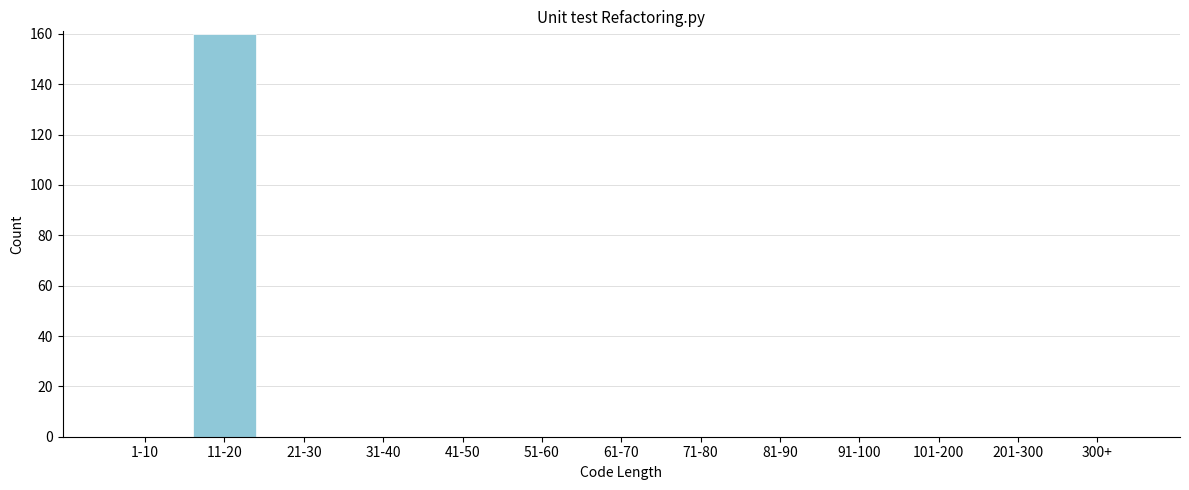

Reading left to right, extract all data points from this chart.

1-10=0	11-20=160	21-30=0	31-40=0	41-50=0	51-60=0	61-70=0	71-80=0	81-90=0	91-100=0	101-200=0	201-300=0	300+=0